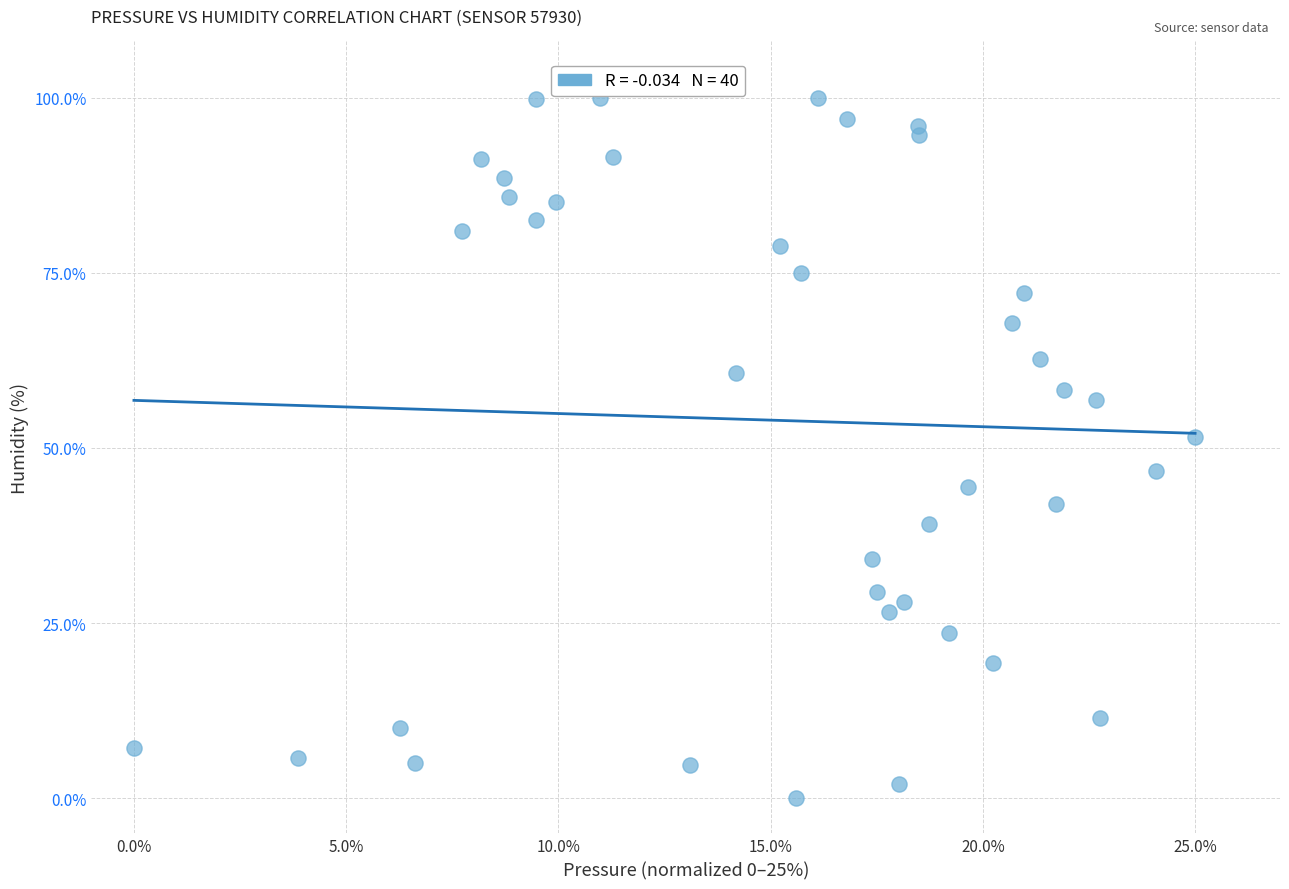

What Y value in the scatter plot is closest to 50?

51.5